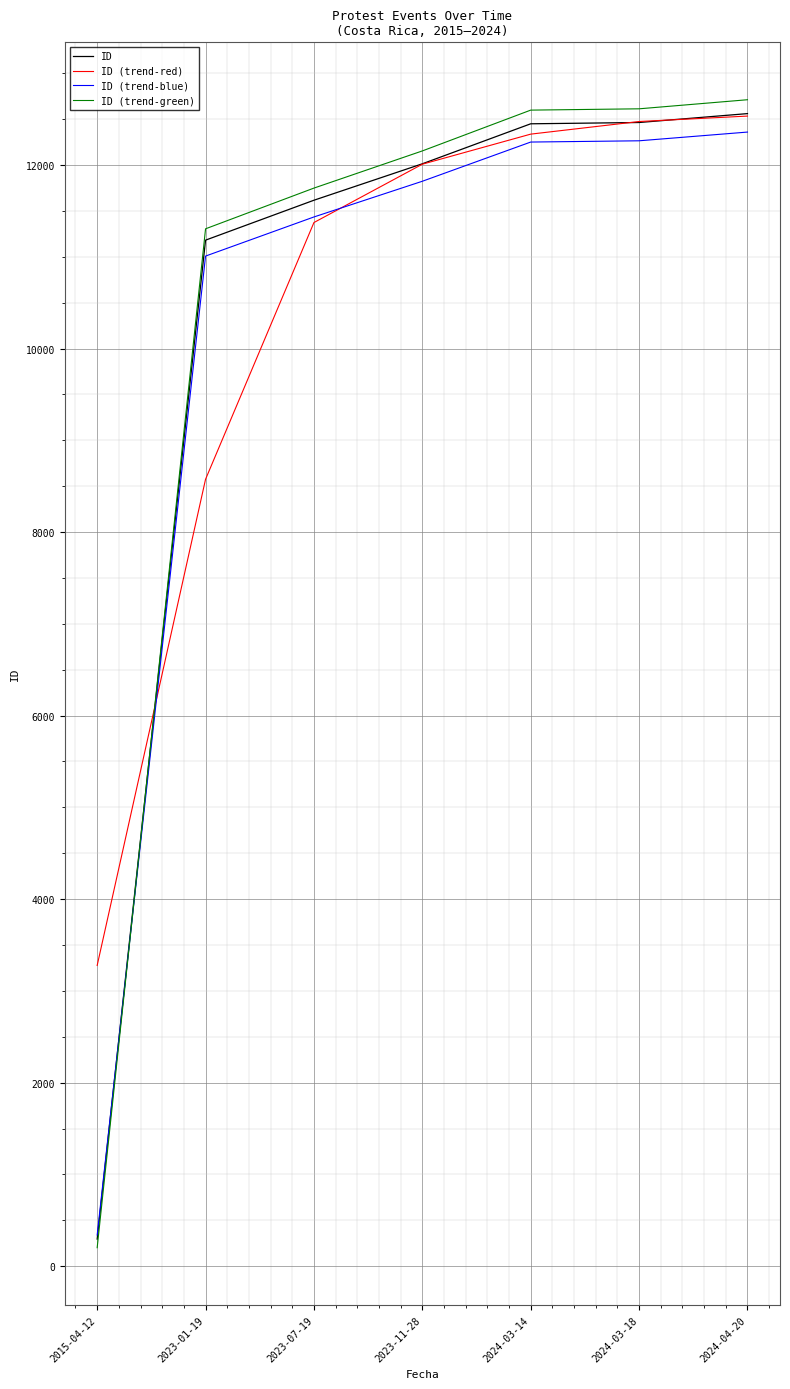

What is the lowest value of the ID (trend-blue) series?

339.1